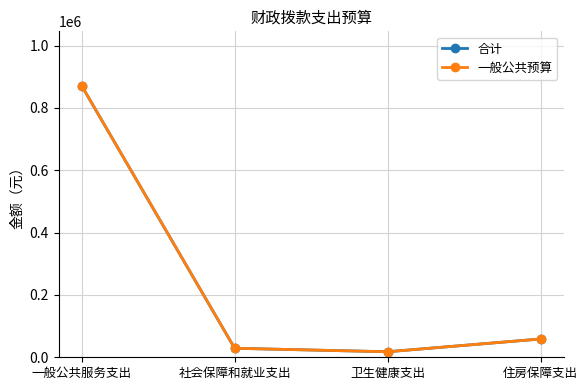

The value of 合计 at 卫生健康支出 is 17696.7. True or false?

True